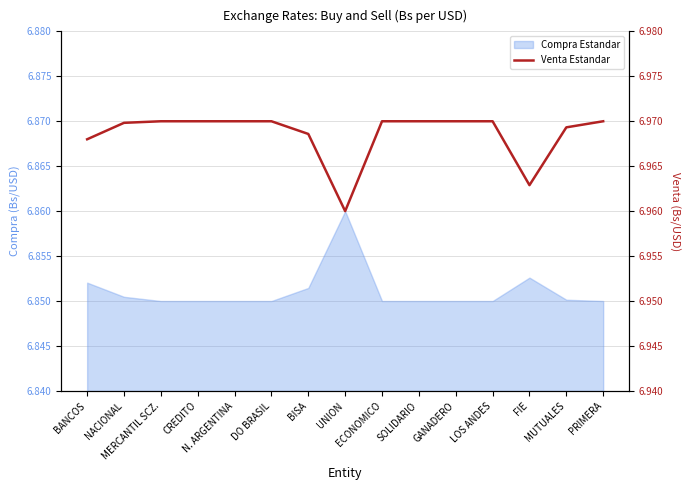

What is the label of the 15th point from the right?

BANCOS